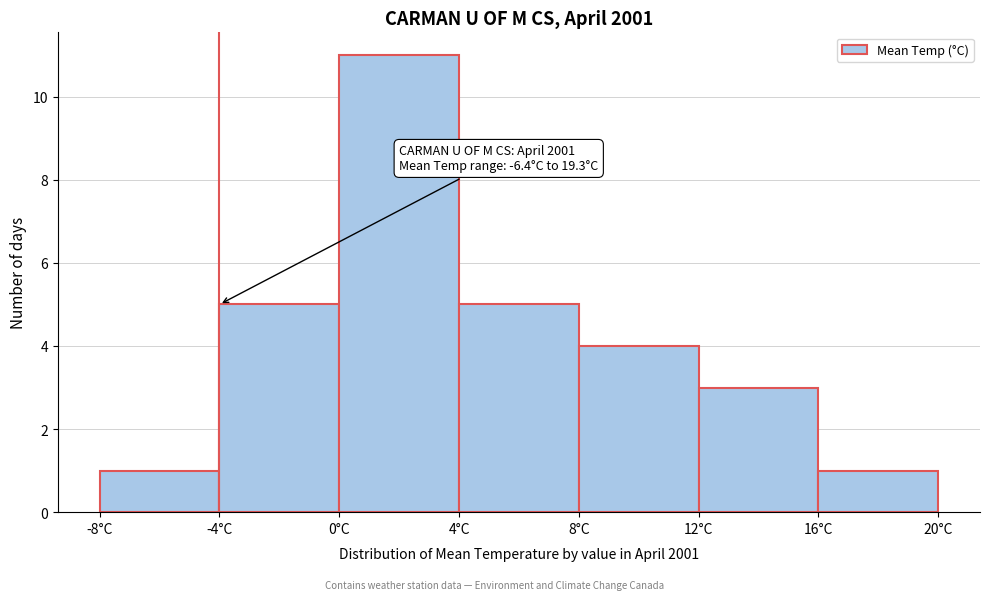

Over which range of the x-axis is the bar tallest?

0 to 4